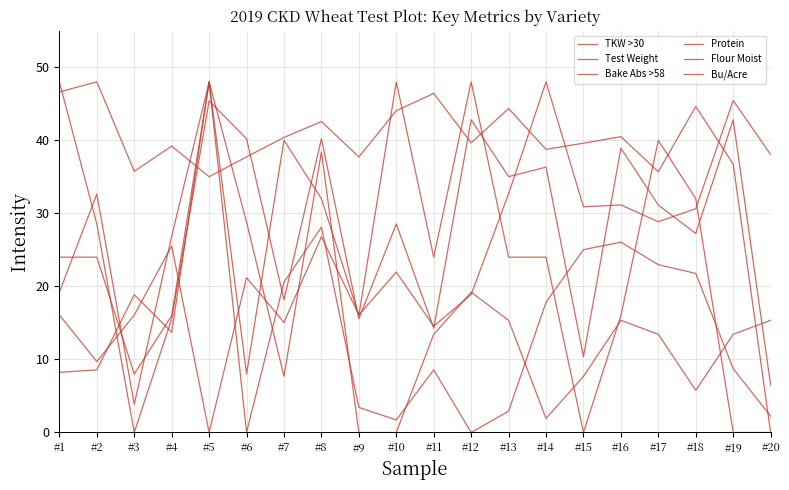

The Bu/Acre series shows 46.6 at #1. True or false?

True